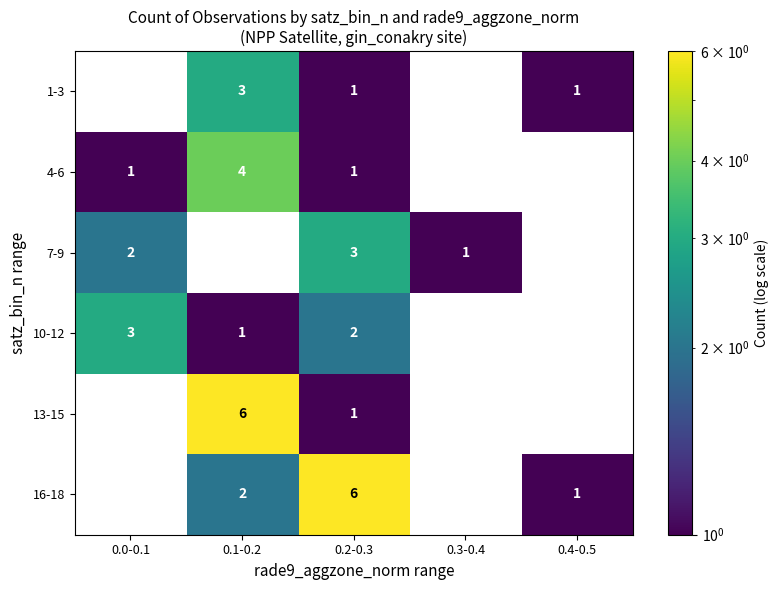

The value of 4-6 at 0.1-0.2 is 4. True or false?

True